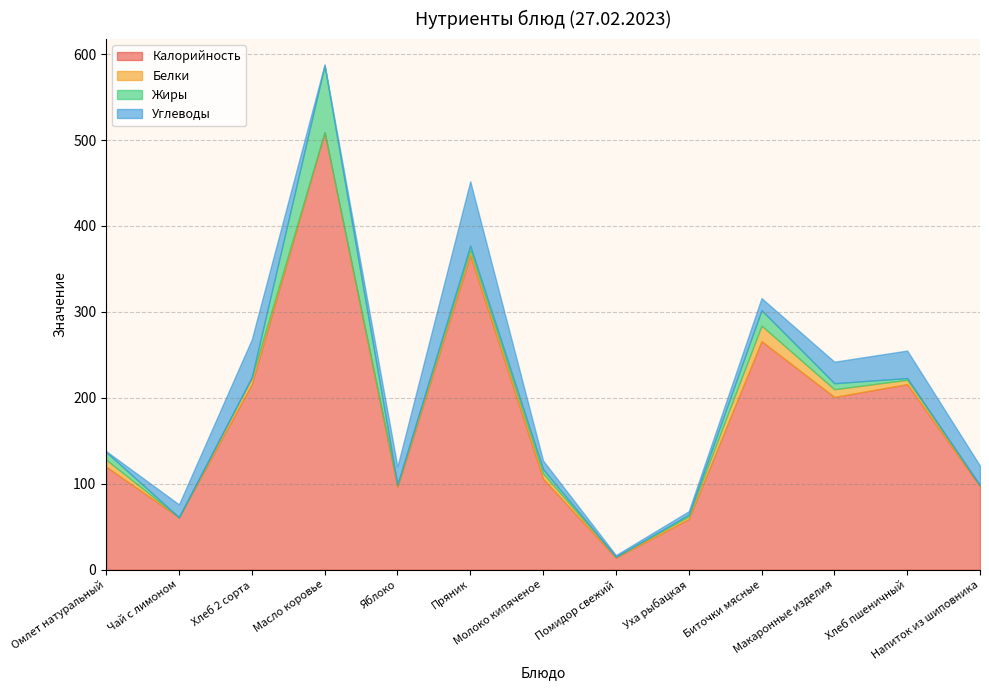

What are all the series names shown in the legend?

Калорийность, Белки, Жиры, Углеводы